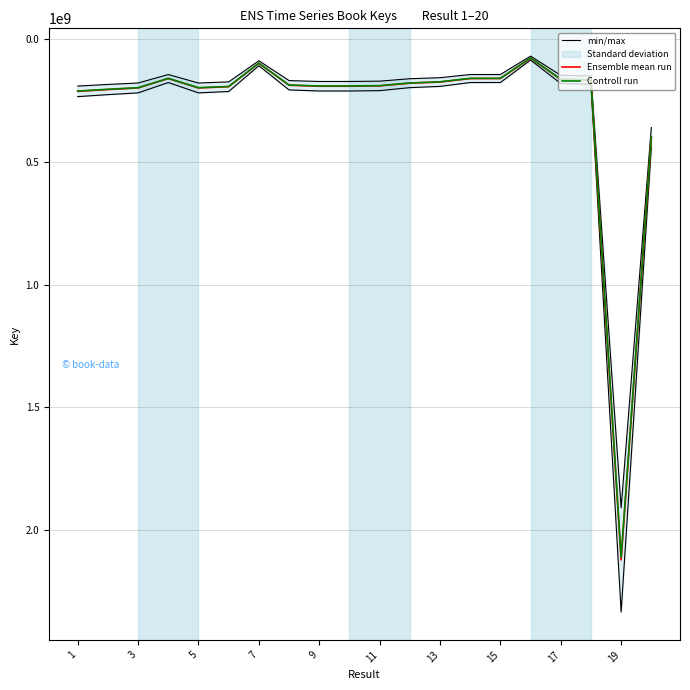

What is the maximum value for Ensemble mean run?

2119778584.0